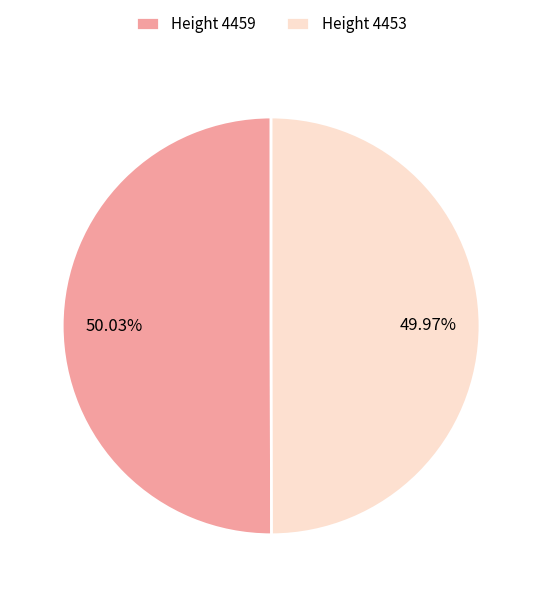

Approximately how many times larger is the value at Height 4453 compared to Height 4459?

1.0